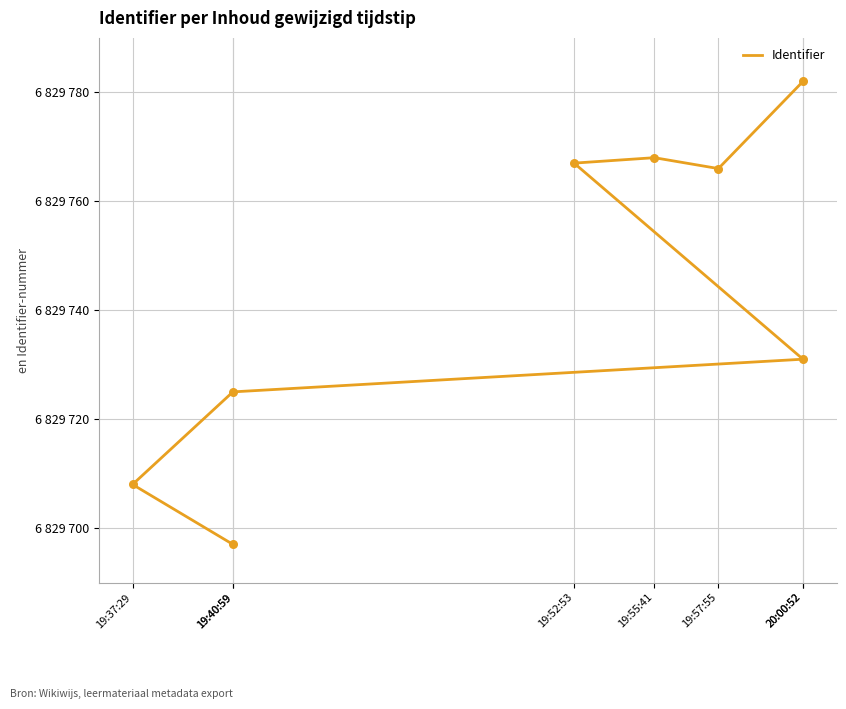

What is the change in value from 19:57:55 to 20:00:52?

+16